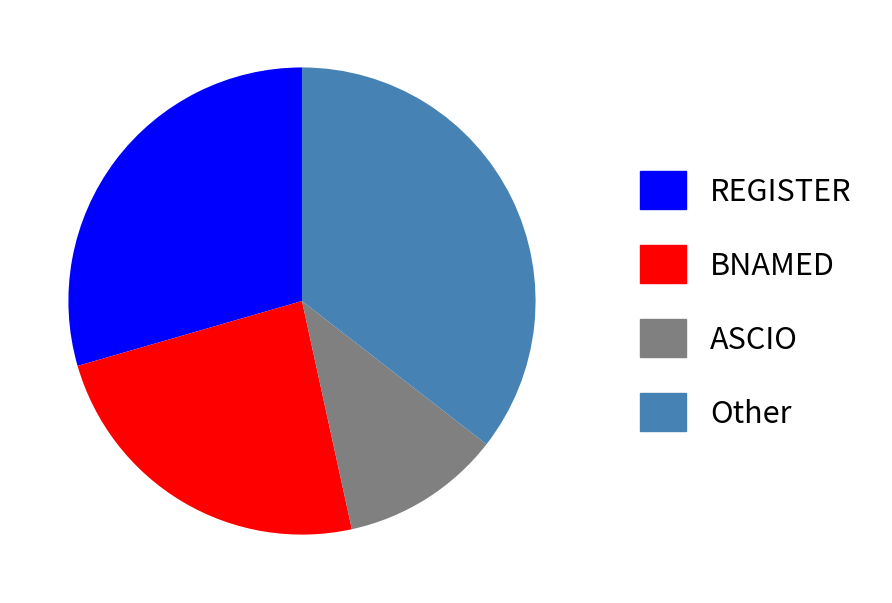

Is Other the majority of the pie?

No